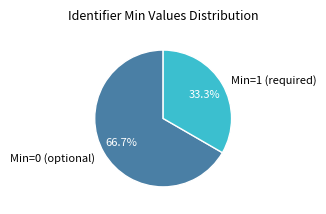

How many segments does this pie chart have?

2